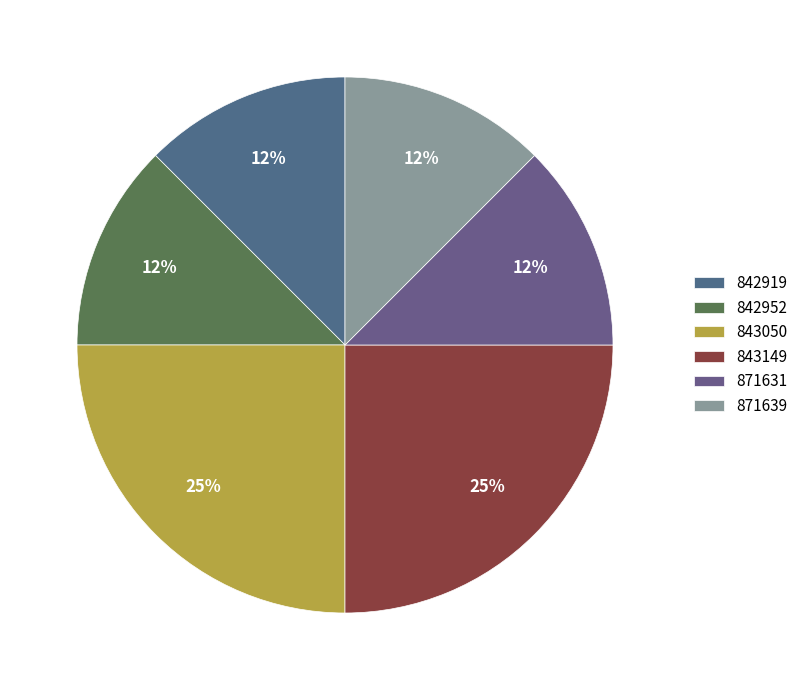

Count the number of slices in the pie.

6